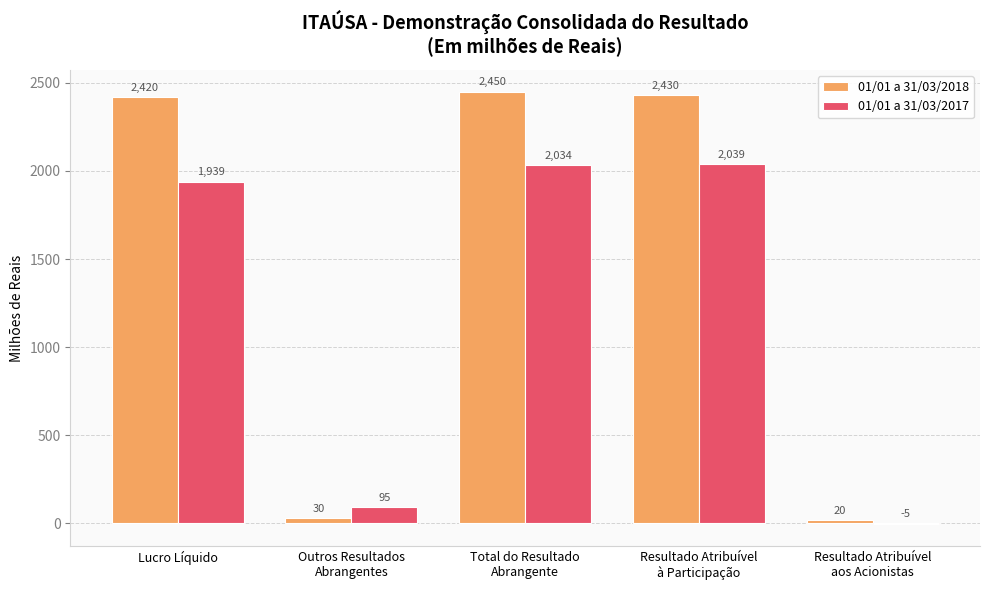

The value of 01/01 a 31/03/2018 at Resultado Atribuível
à Participação is 2430. True or false?

True